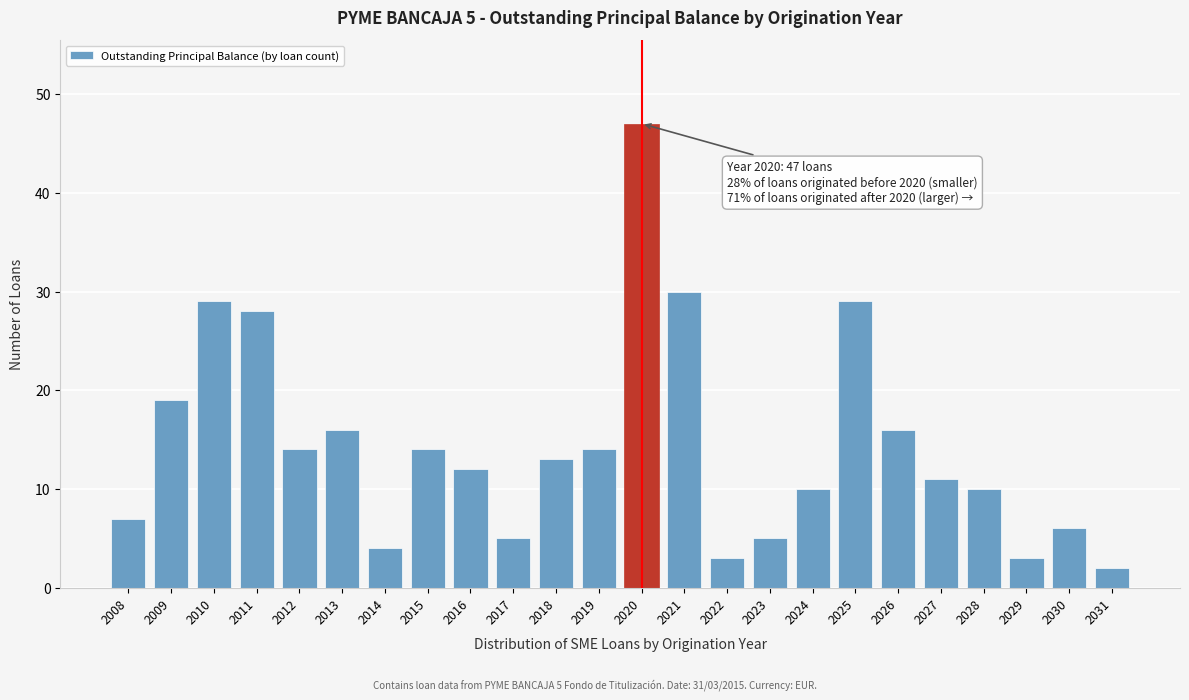

Reading left to right, extract all data points from this chart.

7	19	29	28	14	16	4	14	12	5	13	14	47	30	3	5	10	29	16	11	10	3	6	2